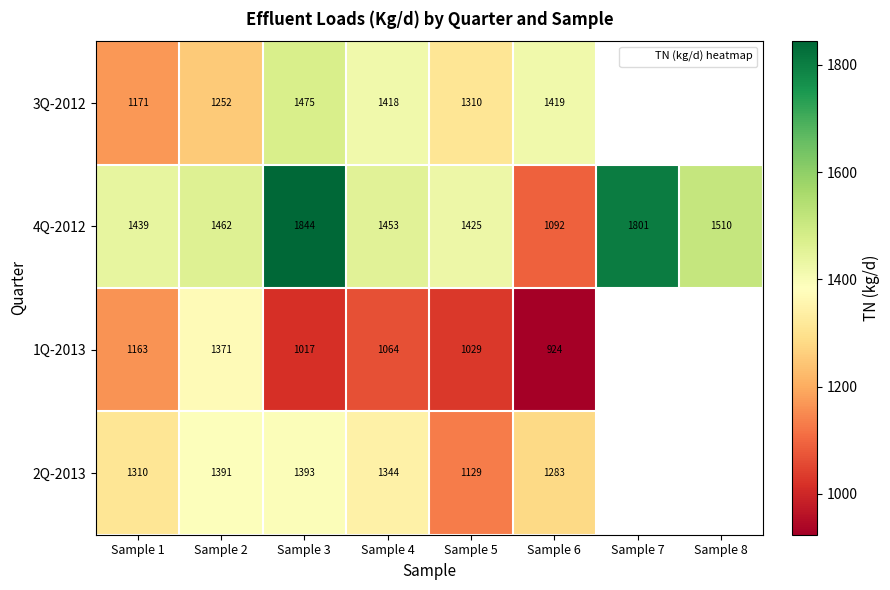

True or false: 4Q-2012 has a value of 1462.4 at Sample 2.

True